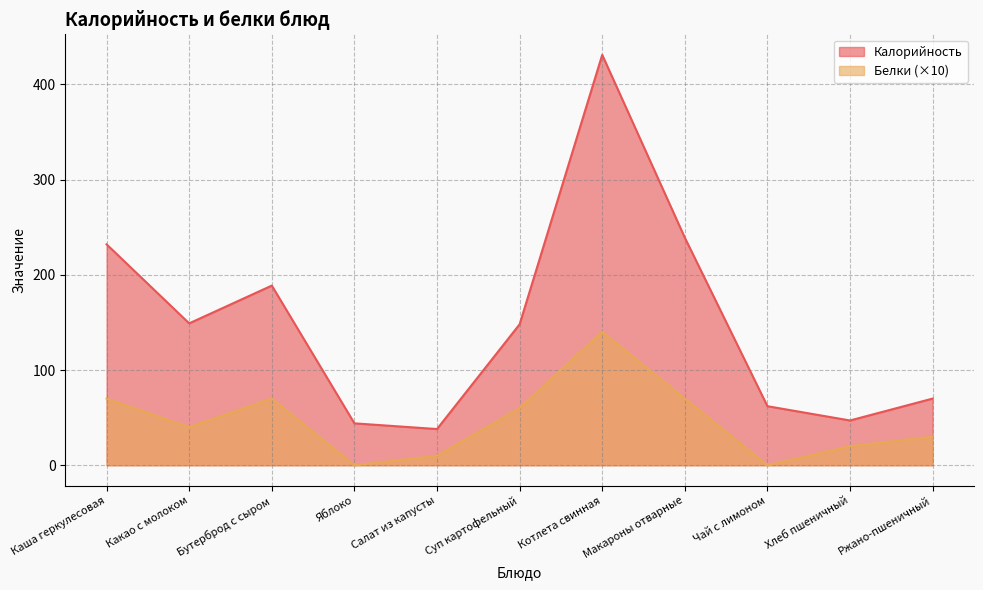

True or false: Калорийность has a value of 232.0 at Каша геркулесовая.

True